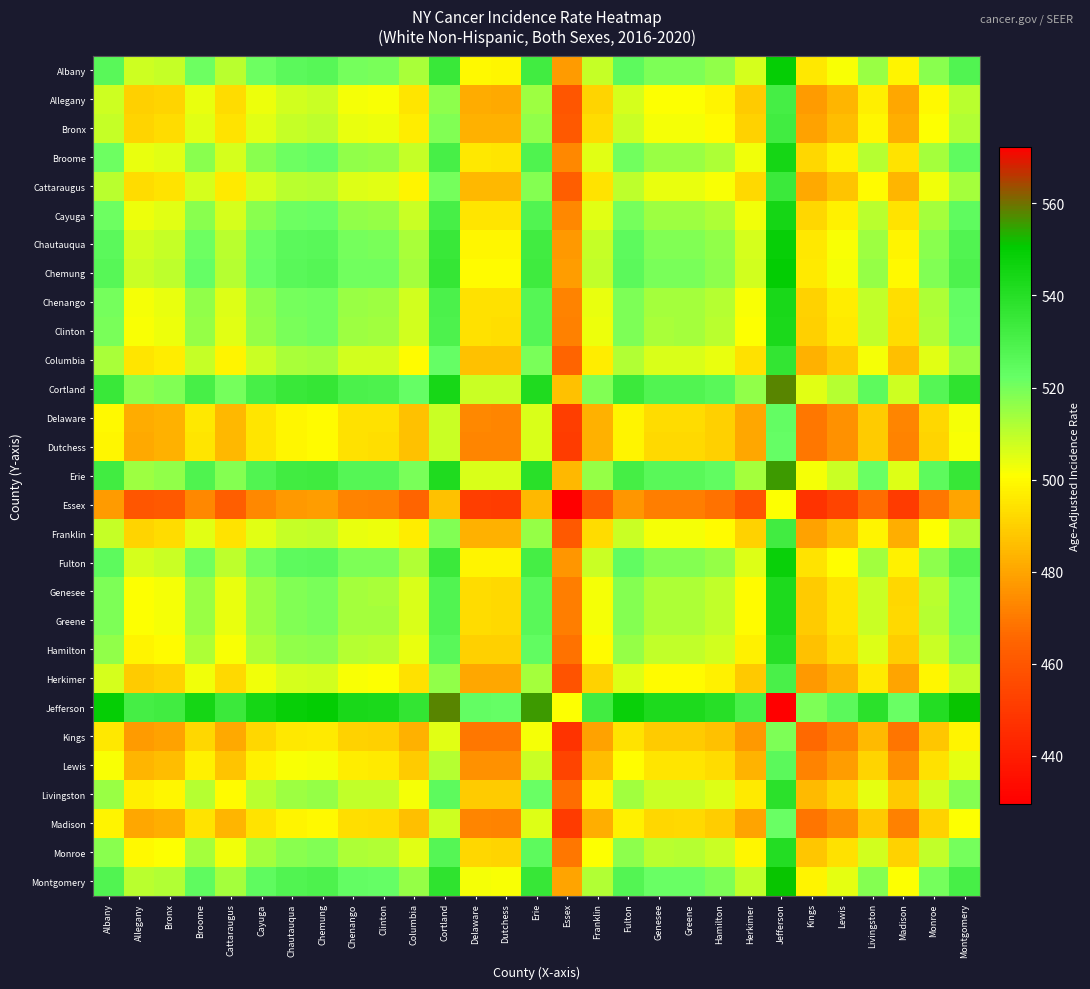

Reading right to left, transcribe all the data shown in this chart.

Albany: Montgomery=528.1	Monroe=517.5	Madison=498.5	Livingston=515.0	Lewis=501.7	Kings=495.6	Jefferson=548.8	Herkimer=506.8	Hamilton=516.3	Greene=518.8	Genesee=518.8	Fulton=524.5	Franklin=509.0	Essex=477.4	Erie=532.3	Dutchess=499.0	Delaware=499.3	Cortland=534.8	Columbia=512.8	Clinton=519.8	Chenango=520.1	Chemung=526.1	Chautauqua=525.2	Cayuga=521.2	Cattaraugus=510.7	Broome=521.5	Bronx=509.1	Allegany=507.6	Albany=525.4
Allegany: Montgomery=510.4	Monroe=499.7	Madison=480.8	Livingston=497.1	Lewis=483.9	Kings=477.8	Jefferson=531.0	Herkimer=489.0	Hamilton=498.5	Greene=501.0	Genesee=501.0	Fulton=506.7	Franklin=491.2	Essex=459.6	Erie=514.5	Dutchess=481.2	Delaware=481.5	Cortland=517.0	Columbia=495.0	Clinton=502.0	Chenango=502.3	Chemung=508.3	Chautauqua=507.4	Cayuga=503.5	Cattaraugus=492.9	Broome=503.6	Bronx=491.3	Allegany=489.8	Albany=507.6
Bronx: Montgomery=511.9	Monroe=501.2	Madison=482.2	Livingston=498.6	Lewis=485.4	Kings=479.3	Jefferson=532.5	Herkimer=490.5	Hamilton=500.0	Greene=502.5	Genesee=502.5	Fulton=508.2	Franklin=492.7	Essex=461.1	Erie=516.0	Dutchess=482.8	Delaware=483.0	Cortland=518.5	Columbia=496.5	Clinton=503.5	Chenango=503.8	Chemung=509.8	Chautauqua=508.9	Cayuga=505.0	Cattaraugus=494.4	Broome=505.1	Bronx=492.8	Allegany=491.3	Albany=509.1
Broome: Montgomery=524.2	Monroe=513.5	Madison=494.6	Livingston=511.0	Lewis=497.8	Kings=491.6	Jefferson=544.9	Herkimer=502.8	Hamilton=512.4	Greene=514.9	Genesee=514.8	Fulton=520.5	Franklin=505.1	Essex=473.5	Erie=528.4	Dutchess=495.1	Delaware=495.4	Cortland=530.8	Columbia=508.9	Clinton=515.8	Chenango=516.1	Chemung=522.1	Chautauqua=521.2	Cayuga=517.3	Cattaraugus=506.8	Broome=517.5	Bronx=505.1	Allegany=503.6	Albany=521.5
Cattaraugus: Montgomery=513.5	Monroe=502.8	Madison=483.9	Livingston=500.2	Lewis=487.0	Kings=480.9	Jefferson=534.1	Herkimer=492.1	Hamilton=501.6	Greene=504.1	Genesee=504.1	Fulton=509.8	Franklin=494.3	Essex=462.8	Erie=517.6	Dutchess=484.4	Delaware=484.6	Cortland=520.0	Columbia=498.1	Clinton=505.1	Chenango=505.4	Chemung=511.4	Chautauqua=510.5	Cayuga=506.6	Cattaraugus=496.0	Broome=506.8	Bronx=494.4	Allegany=492.9	Albany=510.7
Cayuga: Montgomery=524.0	Monroe=513.4	Madison=494.4	Livingston=510.8	Lewis=497.6	Kings=491.5	Jefferson=544.7	Herkimer=502.6	Hamilton=512.1	Greene=514.7	Genesee=514.6	Fulton=520.4	Franklin=504.9	Essex=473.3	Erie=528.2	Dutchess=494.9	Delaware=495.1	Cortland=530.6	Columbia=508.6	Clinton=515.6	Chenango=516.0	Chemung=522.0	Chautauqua=521.0	Cayuga=517.1	Cattaraugus=506.6	Broome=517.3	Bronx=505.0	Allegany=503.5	Albany=521.2
Chautauqua: Montgomery=528.0	Monroe=517.3	Madison=498.4	Livingston=514.8	Lewis=501.5	Kings=495.4	Jefferson=548.6	Herkimer=506.6	Hamilton=516.1	Greene=518.6	Genesee=518.5	Fulton=524.3	Franklin=508.8	Essex=477.2	Erie=532.1	Dutchess=498.9	Delaware=499.1	Cortland=534.5	Columbia=512.6	Clinton=519.5	Chenango=519.9	Chemung=525.9	Chautauqua=525.0	Cayuga=521.0	Cattaraugus=510.5	Broome=521.2	Bronx=508.9	Allegany=507.4	Albany=525.2
Chemung: Montgomery=528.8	Monroe=518.2	Madison=499.2	Livingston=515.6	Lewis=502.4	Kings=496.3	Jefferson=549.5	Herkimer=507.4	Hamilton=517.0	Greene=519.5	Genesee=519.5	Fulton=525.2	Franklin=509.7	Essex=478.1	Erie=533.0	Dutchess=499.8	Delaware=500.0	Cortland=535.5	Columbia=513.5	Clinton=520.5	Chenango=520.8	Chemung=526.8	Chautauqua=525.9	Cayuga=522.0	Cattaraugus=511.4	Broome=522.1	Bronx=509.8	Allegany=508.3	Albany=526.1
Chenango: Montgomery=522.8	Monroe=512.2	Madison=493.2	Livingston=509.6	Lewis=496.4	Kings=490.3	Jefferson=543.5	Herkimer=501.4	Hamilton=511.0	Greene=513.5	Genesee=513.5	Fulton=519.2	Franklin=503.7	Essex=472.1	Erie=527.0	Dutchess=493.8	Delaware=494.0	Cortland=529.5	Columbia=507.5	Clinton=514.5	Chenango=514.8	Chemung=520.8	Chautauqua=519.9	Cayuga=516.0	Cattaraugus=505.4	Broome=516.1	Bronx=503.8	Allegany=502.3	Albany=520.1
Clinton: Montgomery=522.5	Monroe=511.9	Madison=492.9	Livingston=509.3	Lewis=496.1	Kings=490.0	Jefferson=543.2	Herkimer=501.1	Hamilton=510.6	Greene=513.2	Genesee=513.1	Fulton=518.9	Franklin=503.4	Essex=471.8	Erie=526.7	Dutchess=493.4	Delaware=493.6	Cortland=529.1	Columbia=507.1	Clinton=514.1	Chenango=514.5	Chemung=520.5	Chautauqua=519.5	Cayuga=515.6	Cattaraugus=505.1	Broome=515.8	Bronx=503.5	Allegany=502.0	Albany=519.8
Columbia: Montgomery=515.5	Monroe=504.9	Madison=485.9	Livingston=502.4	Lewis=489.1	Kings=483.0	Jefferson=536.2	Herkimer=494.1	Hamilton=503.7	Greene=506.2	Genesee=506.1	Fulton=511.9	Franklin=496.4	Essex=464.9	Erie=519.7	Dutchess=486.4	Delaware=486.7	Cortland=522.1	Columbia=500.2	Clinton=507.1	Chenango=507.5	Chemung=513.5	Chautauqua=512.6	Cayuga=508.6	Cattaraugus=498.1	Broome=508.9	Bronx=496.5	Allegany=495.0	Albany=512.8
Cortland: Montgomery=537.5	Monroe=526.9	Madison=507.9	Livingston=524.3	Lewis=511.1	Kings=505.0	Jefferson=558.2	Herkimer=516.1	Hamilton=525.6	Greene=528.2	Genesee=528.1	Fulton=533.9	Franklin=518.4	Essex=486.8	Erie=541.7	Dutchess=508.4	Delaware=508.6	Cortland=544.1	Columbia=522.1	Clinton=529.1	Chenango=529.5	Chemung=535.5	Chautauqua=534.5	Cayuga=530.6	Cattaraugus=520.0	Broome=530.8	Bronx=518.5	Allegany=517.0	Albany=534.8
Delaware: Montgomery=502.0	Monroe=491.4	Madison=472.4	Livingston=488.9	Lewis=475.6	Kings=469.5	Jefferson=522.7	Herkimer=480.6	Hamilton=490.2	Greene=492.7	Genesee=492.6	Fulton=498.4	Franklin=482.9	Essex=451.4	Erie=506.2	Dutchess=472.9	Delaware=473.2	Cortland=508.6	Columbia=486.7	Clinton=493.6	Chenango=494.0	Chemung=500.0	Chautauqua=499.1	Cayuga=495.1	Cattaraugus=484.6	Broome=495.4	Bronx=483.0	Allegany=481.5	Albany=499.3
Dutchess: Montgomery=501.8	Monroe=491.1	Madison=472.2	Livingston=488.6	Lewis=475.4	Kings=469.2	Jefferson=522.5	Herkimer=480.4	Hamilton=489.9	Greene=492.5	Genesee=492.4	Fulton=498.1	Franklin=482.6	Essex=451.1	Erie=506.0	Dutchess=472.7	Delaware=472.9	Cortland=508.4	Columbia=486.4	Clinton=493.4	Chenango=493.8	Chemung=499.8	Chautauqua=498.9	Cayuga=494.9	Cattaraugus=484.4	Broome=495.1	Bronx=482.8	Allegany=481.2	Albany=499.0
Erie: Montgomery=535.0	Monroe=524.4	Madison=505.5	Livingston=521.9	Lewis=508.6	Kings=502.5	Jefferson=555.7	Herkimer=513.7	Hamilton=523.2	Greene=525.7	Genesee=525.7	Fulton=531.4	Franklin=515.9	Essex=484.4	Erie=539.2	Dutchess=506.0	Delaware=506.2	Cortland=541.7	Columbia=519.7	Clinton=526.7	Chenango=527.0	Chemung=533.0	Chautauqua=532.1	Cayuga=528.2	Cattaraugus=517.6	Broome=528.4	Bronx=516.0	Allegany=514.5	Albany=532.3
Essex: Montgomery=480.2	Monroe=469.6	Madison=450.6	Livingston=467.0	Lewis=453.8	Kings=447.6	Jefferson=500.9	Herkimer=458.8	Hamilton=468.4	Greene=470.9	Genesee=470.8	Fulton=476.6	Franklin=461.1	Essex=429.5	Erie=484.4	Dutchess=451.1	Delaware=451.4	Cortland=486.8	Columbia=464.9	Clinton=471.8	Chenango=472.1	Chemung=478.1	Chautauqua=477.2	Cayuga=473.3	Cattaraugus=462.8	Broome=473.5	Bronx=461.1	Allegany=459.6	Albany=477.4
Franklin: Montgomery=511.8	Monroe=501.1	Madison=482.1	Livingston=498.6	Lewis=485.3	Kings=479.2	Jefferson=532.4	Herkimer=490.4	Hamilton=499.9	Greene=502.4	Genesee=502.4	Fulton=508.1	Franklin=492.6	Essex=461.1	Erie=515.9	Dutchess=482.6	Delaware=482.9	Cortland=518.4	Columbia=496.4	Clinton=503.4	Chenango=503.7	Chemung=509.7	Chautauqua=508.8	Cayuga=504.9	Cattaraugus=494.3	Broome=505.1	Bronx=492.7	Allegany=491.2	Albany=509.0
Fulton: Montgomery=527.2	Monroe=516.6	Madison=497.6	Livingston=514.0	Lewis=500.8	Kings=494.7	Jefferson=547.9	Herkimer=505.9	Hamilton=515.4	Greene=517.9	Genesee=517.9	Fulton=523.6	Franklin=508.1	Essex=476.6	Erie=531.4	Dutchess=498.1	Delaware=498.4	Cortland=533.9	Columbia=511.9	Clinton=518.9	Chenango=519.2	Chemung=525.2	Chautauqua=524.3	Cayuga=520.4	Cattaraugus=509.8	Broome=520.5	Bronx=508.2	Allegany=506.7	Albany=524.5
Genesee: Montgomery=521.5	Monroe=510.9	Madison=491.9	Livingston=508.3	Lewis=495.1	Kings=489.0	Jefferson=542.2	Herkimer=500.1	Hamilton=509.6	Greene=512.2	Genesee=512.1	Fulton=517.9	Franklin=502.4	Essex=470.8	Erie=525.7	Dutchess=492.4	Delaware=492.6	Cortland=528.1	Columbia=506.1	Clinton=513.1	Chenango=513.5	Chemung=519.5	Chautauqua=518.5	Cayuga=514.6	Cattaraugus=504.1	Broome=514.8	Bronx=502.5	Allegany=501.0	Albany=518.8
Greene: Montgomery=521.5	Monroe=510.9	Madison=492.0	Livingston=508.4	Lewis=495.1	Kings=489.0	Jefferson=542.2	Herkimer=500.2	Hamilton=509.7	Greene=512.2	Genesee=512.2	Fulton=517.9	Franklin=502.4	Essex=470.9	Erie=525.7	Dutchess=492.5	Delaware=492.7	Cortland=528.2	Columbia=506.2	Clinton=513.2	Chenango=513.5	Chemung=519.5	Chautauqua=518.6	Cayuga=514.7	Cattaraugus=504.1	Broome=514.9	Bronx=502.5	Allegany=501.0	Albany=518.8
Hamilton: Montgomery=519.0	Monroe=508.4	Madison=489.4	Livingston=505.9	Lewis=492.6	Kings=486.5	Jefferson=539.7	Herkimer=497.6	Hamilton=507.2	Greene=509.7	Genesee=509.6	Fulton=515.4	Franklin=499.9	Essex=468.4	Erie=523.2	Dutchess=489.9	Delaware=490.2	Cortland=525.6	Columbia=503.7	Clinton=510.6	Chenango=511.0	Chemung=517.0	Chautauqua=516.1	Cayuga=512.1	Cattaraugus=501.6	Broome=512.4	Bronx=500.0	Allegany=498.5	Albany=516.3
Herkimer: Montgomery=509.5	Monroe=498.9	Madison=479.9	Livingston=496.3	Lewis=483.1	Kings=477.0	Jefferson=530.2	Herkimer=488.1	Hamilton=497.6	Greene=500.2	Genesee=500.1	Fulton=505.9	Franklin=490.4	Essex=458.8	Erie=513.7	Dutchess=480.4	Delaware=480.6	Cortland=516.1	Columbia=494.1	Clinton=501.1	Chenango=501.4	Chemung=507.4	Chautauqua=506.6	Cayuga=502.6	Cattaraugus=492.1	Broome=502.8	Bronx=490.5	Allegany=489.0	Albany=506.8
Jefferson: Montgomery=551.5	Monroe=540.9	Madison=522.0	Livingston=538.4	Lewis=525.1	Kings=519.0	Jefferson=572.2	Herkimer=530.2	Hamilton=539.7	Greene=542.2	Genesee=542.2	Fulton=547.9	Franklin=532.4	Essex=500.9	Erie=555.7	Dutchess=522.5	Delaware=522.7	Cortland=558.2	Columbia=536.2	Clinton=543.2	Chenango=543.5	Chemung=549.5	Chautauqua=548.6	Cayuga=544.7	Cattaraugus=534.1	Broome=544.9	Bronx=532.5	Allegany=531.0	Albany=548.8
Kings: Montgomery=498.4	Monroe=487.7	Madison=468.8	Livingston=485.1	Lewis=471.9	Kings=465.8	Jefferson=519.0	Herkimer=477.0	Hamilton=486.5	Greene=489.0	Genesee=489.0	Fulton=494.7	Franklin=479.2	Essex=447.6	Erie=502.5	Dutchess=469.2	Delaware=469.5	Cortland=505.0	Columbia=483.0	Clinton=490.0	Chenango=490.3	Chemung=496.3	Chautauqua=495.4	Cayuga=491.5	Cattaraugus=480.9	Broome=491.6	Bronx=479.3	Allegany=477.8	Albany=495.6
Lewis: Montgomery=504.4	Monroe=493.8	Madison=474.9	Livingston=491.2	Lewis=478.0	Kings=471.9	Jefferson=525.1	Herkimer=483.1	Hamilton=492.6	Greene=495.1	Genesee=495.1	Fulton=500.8	Franklin=485.3	Essex=453.8	Erie=508.6	Dutchess=475.4	Delaware=475.6	Cortland=511.1	Columbia=489.1	Clinton=496.1	Chenango=496.4	Chemung=502.4	Chautauqua=501.5	Cayuga=497.6	Cattaraugus=487.0	Broome=497.8	Bronx=485.4	Allegany=483.9	Albany=501.7
Livingston: Montgomery=517.7	Monroe=507.1	Madison=488.1	Livingston=504.5	Lewis=491.2	Kings=485.1	Jefferson=538.4	Herkimer=496.3	Hamilton=505.9	Greene=508.4	Genesee=508.3	Fulton=514.0	Franklin=498.6	Essex=467.0	Erie=521.9	Dutchess=488.6	Delaware=488.9	Cortland=524.3	Columbia=502.4	Clinton=509.3	Chenango=509.6	Chemung=515.6	Chautauqua=514.8	Cayuga=510.8	Cattaraugus=500.2	Broome=511.0	Bronx=498.6	Allegany=497.1	Albany=515.0
Madison: Montgomery=501.3	Monroe=490.6	Madison=471.7	Livingston=488.1	Lewis=474.9	Kings=468.8	Jefferson=522.0	Herkimer=479.9	Hamilton=489.4	Greene=492.0	Genesee=491.9	Fulton=497.6	Franklin=482.1	Essex=450.6	Erie=505.5	Dutchess=472.2	Delaware=472.4	Cortland=507.9	Columbia=485.9	Clinton=492.9	Chenango=493.2	Chemung=499.2	Chautauqua=498.4	Cayuga=494.4	Cattaraugus=483.9	Broome=494.6	Bronx=482.2	Allegany=480.8	Albany=498.5
Monroe: Montgomery=520.2	Monroe=509.6	Madison=490.6	Livingston=507.1	Lewis=493.8	Kings=487.7	Jefferson=540.9	Herkimer=498.9	Hamilton=508.4	Greene=510.9	Genesee=510.9	Fulton=516.6	Franklin=501.1	Essex=469.6	Erie=524.4	Dutchess=491.1	Delaware=491.4	Cortland=526.9	Columbia=504.9	Clinton=511.9	Chenango=512.2	Chemung=518.2	Chautauqua=517.3	Cayuga=513.4	Cattaraugus=502.8	Broome=513.5	Bronx=501.2	Allegany=499.7	Albany=517.5
Montgomery: Montgomery=530.9	Monroe=520.2	Madison=501.3	Livingston=517.7	Lewis=504.4	Kings=498.4	Jefferson=551.5	Herkimer=509.5	Hamilton=519.0	Greene=521.5	Genesee=521.5	Fulton=527.2	Franklin=511.8	Essex=480.2	Erie=535.0	Dutchess=501.8	Delaware=502.0	Cortland=537.5	Columbia=515.5	Clinton=522.5	Chenango=522.8	Chemung=528.8	Chautauqua=528.0	Cayuga=524.0	Cattaraugus=513.5	Broome=524.2	Bronx=511.9	Allegany=510.4	Albany=528.1